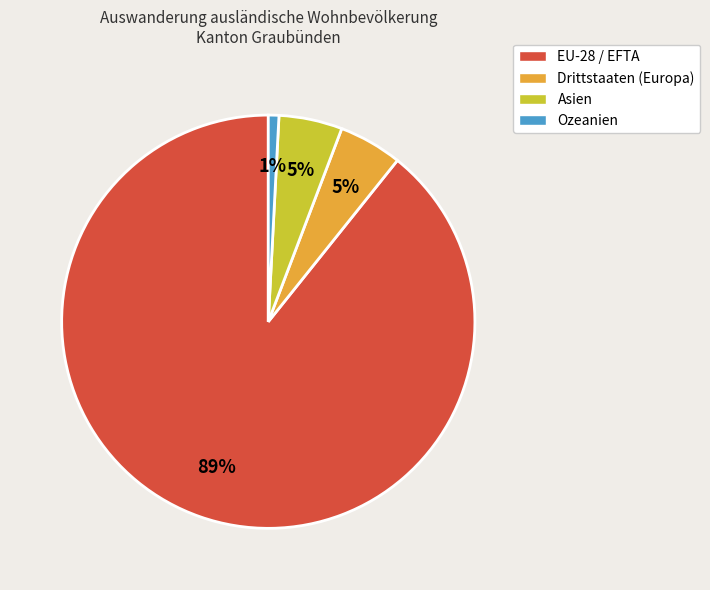

What percentage is the Ozeanien slice, to the nearest percent?

1%